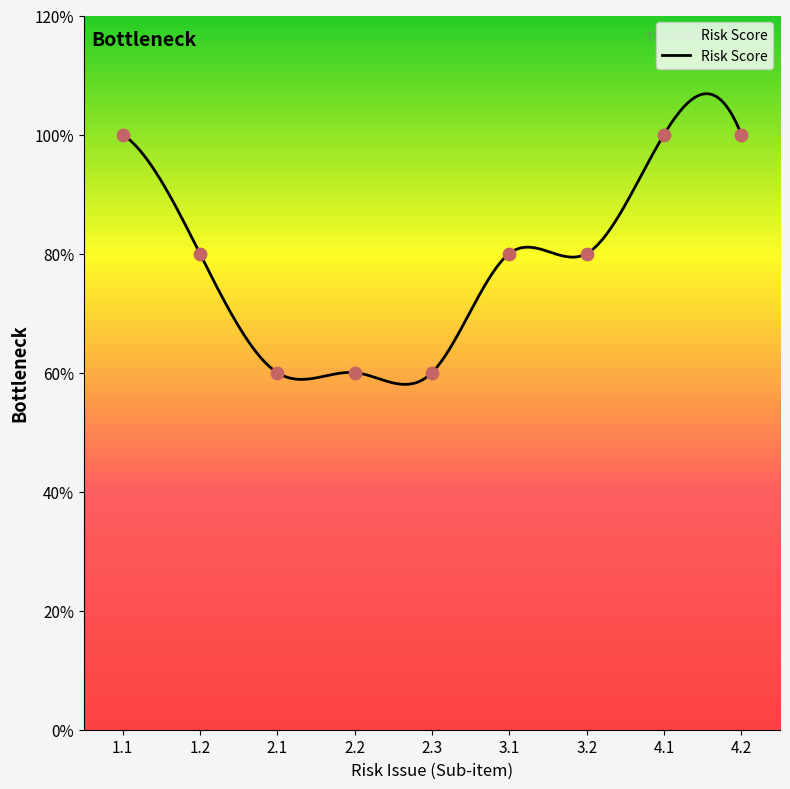

Approximately how many times larger is the value at 4.2 compared to 4.1?

1.0